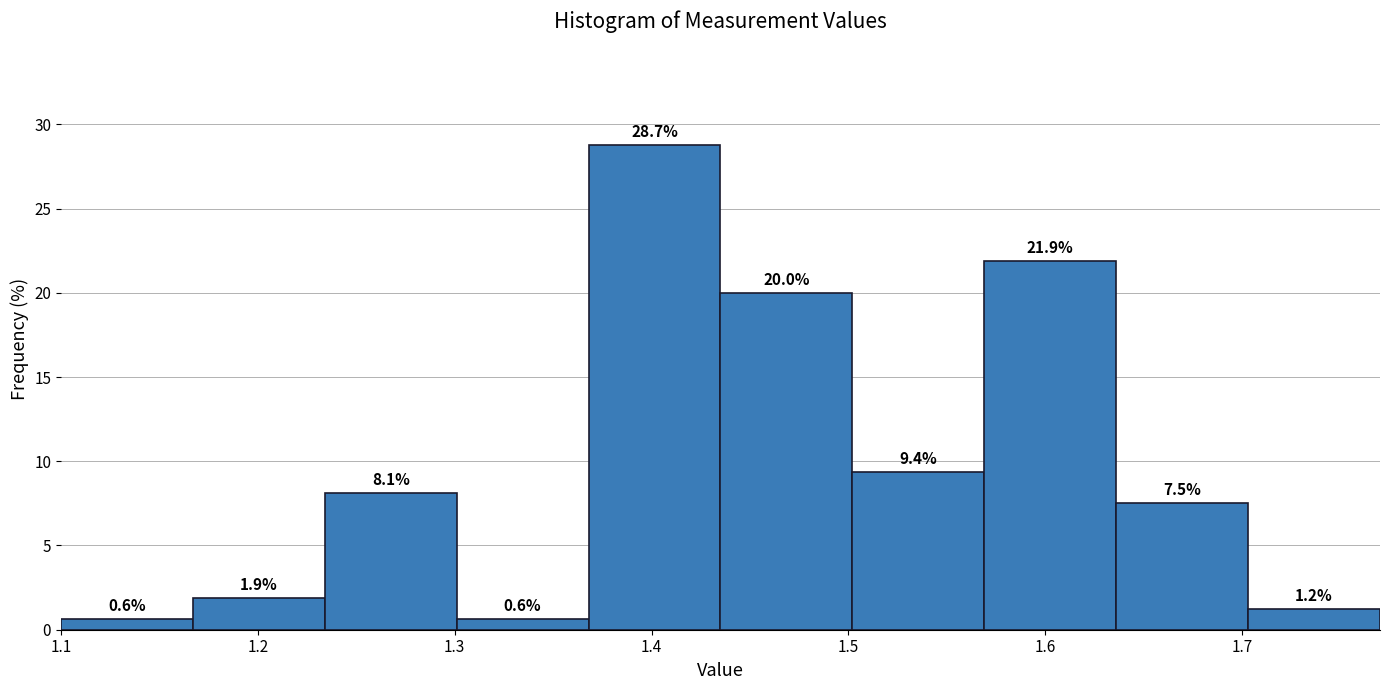

Reading left to right, transcribe this chart: for each bar, give the range it covers on the x-axis and its height. The bar edges are not printed on the chart, so give them approximately, as read against the axis.

1.100 to 1.167: 0.6
1.167 to 1.234: 1.9
1.234 to 1.301: 8.1
1.301 to 1.368: 0.6
1.368 to 1.435: 28.7
1.435 to 1.502: 20.0
1.502 to 1.569: 9.4
1.569 to 1.636: 21.9
1.636 to 1.703: 7.5
1.703 to 1.770: 1.2